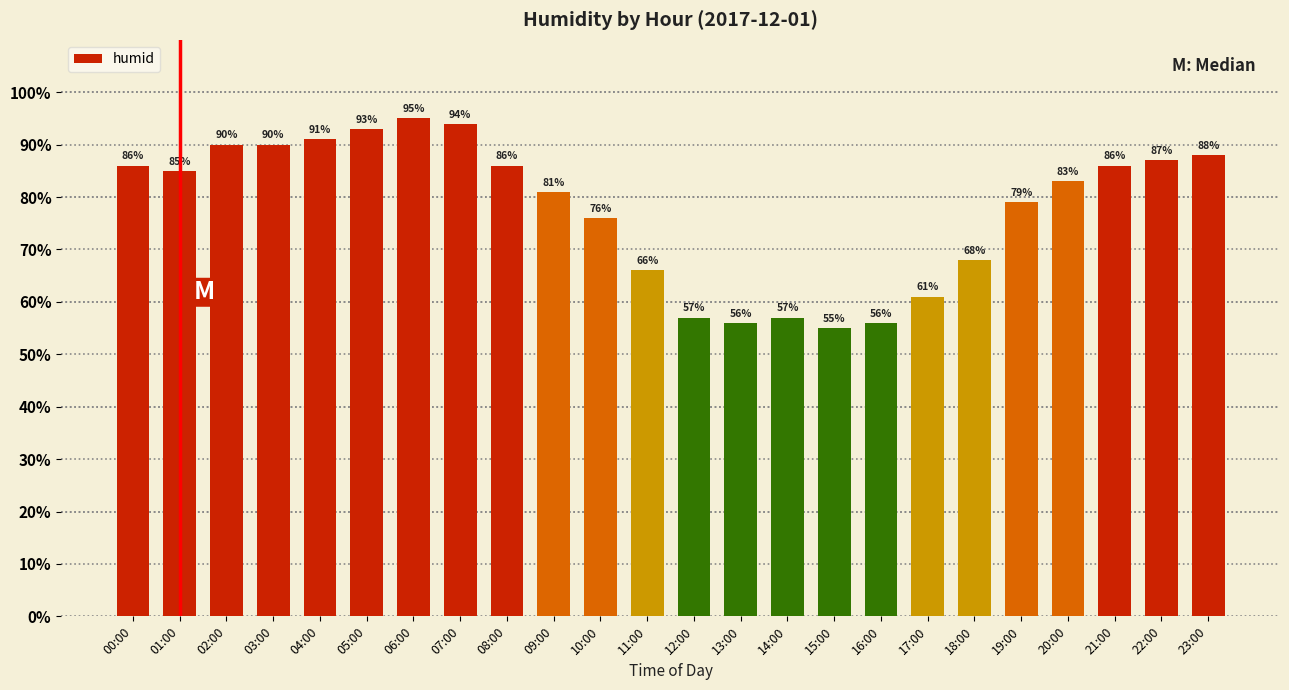

Reading left to right, what are all the values shown in this chart?

86	85	90	90	91	93	95	94	86	81	76	66	57	56	57	55	56	61	68	79	83	86	87	88